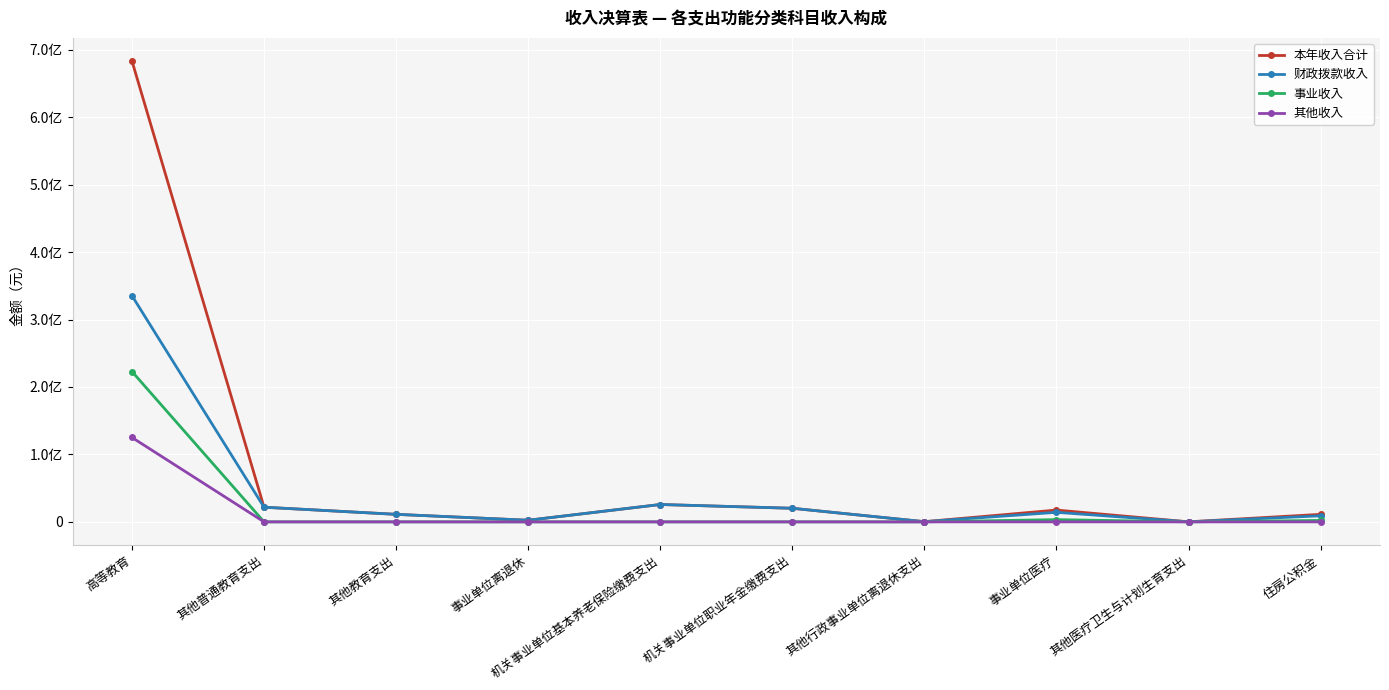

Is this an area chart (filled region under the line)?

No